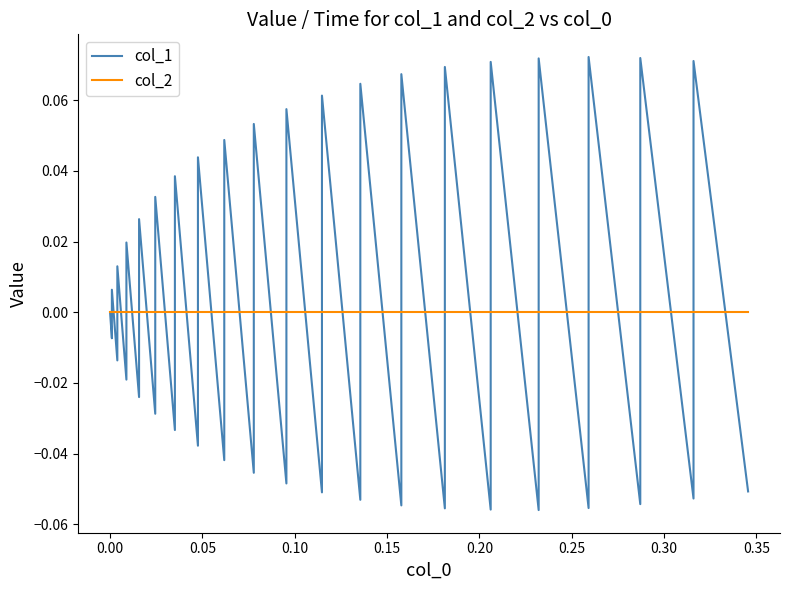

Which series has the largest range (max minus min)?

col_1